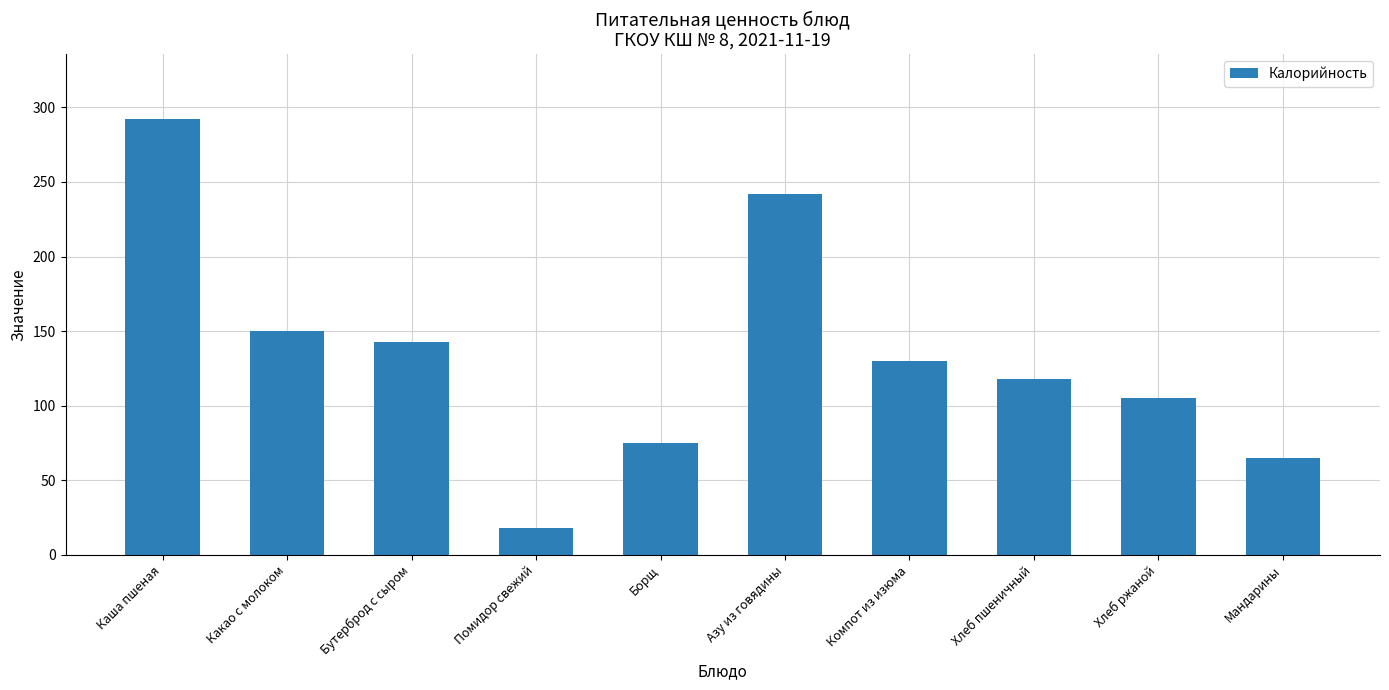

How many values are below 130?

5